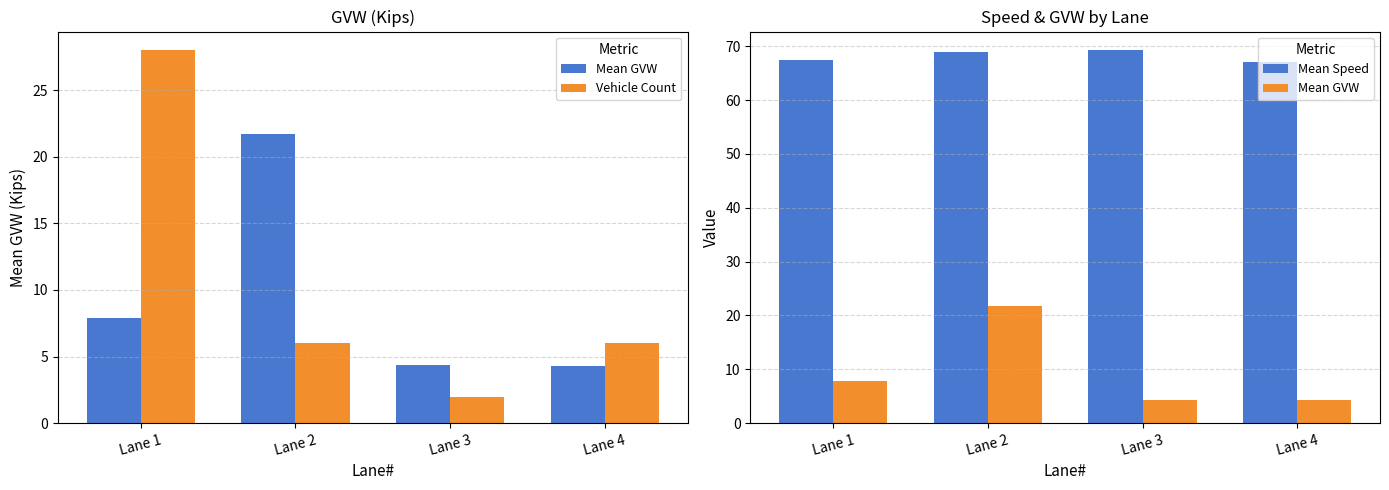

True or false: Vehicle Count has a value of 28.0 at Lane 1.

True